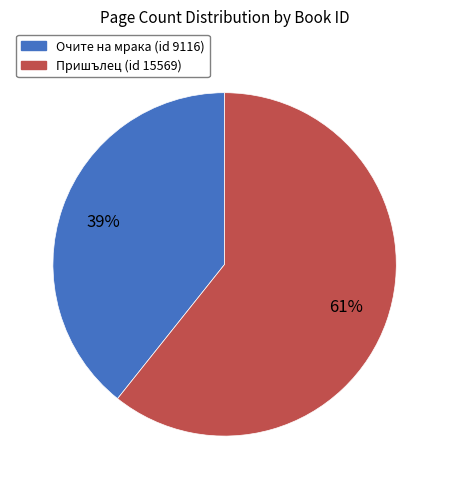

What is the smallest slice in the pie chart?

Очите на мрака (id 9116)